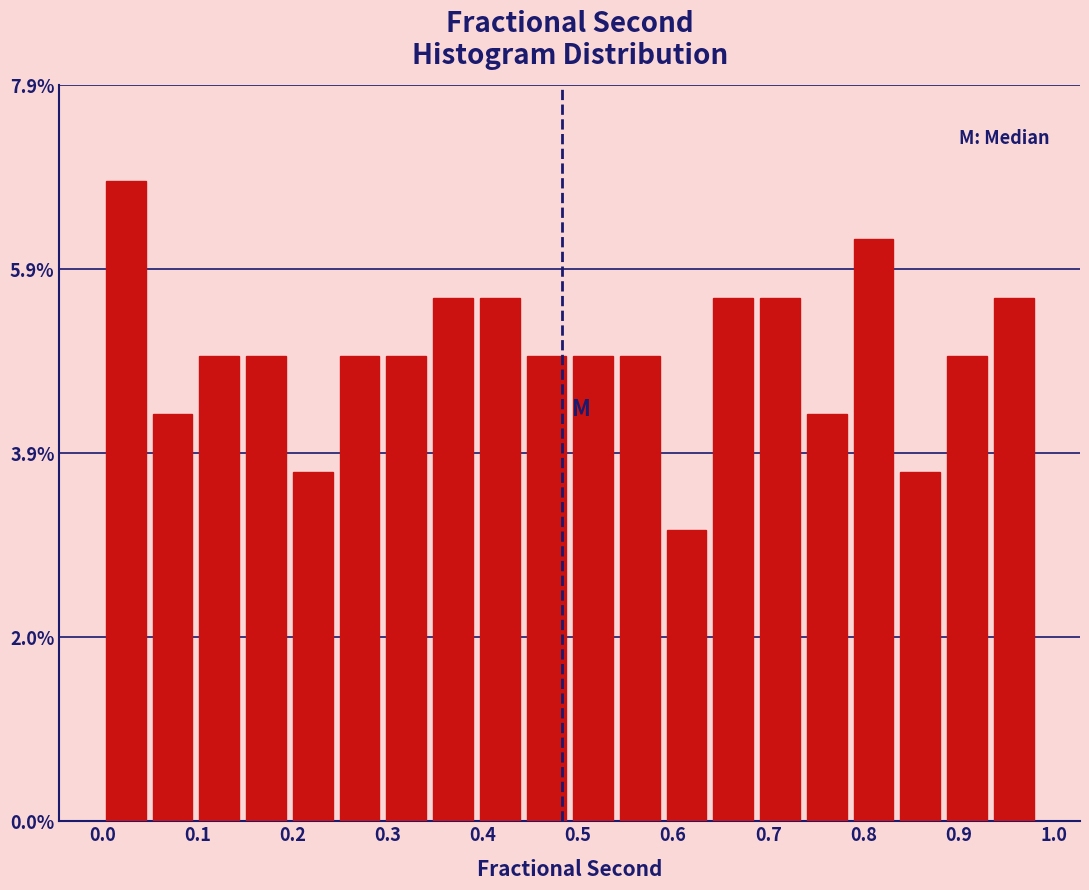

Reading left to right, list every bar in this chart as the range it spans on the x-axis followed by its height. Neither the bar edges nor the heights are printed on the chart, so give them approximately, as read against the axes.

0.00 to 0.05: 6.8
0.05 to 0.10: 4.4
0.10 to 0.15: 5.0
0.15 to 0.20: 5.0
0.20 to 0.25: 3.8
0.25 to 0.29: 5.0
0.29 to 0.34: 5.0
0.34 to 0.39: 5.6
0.39 to 0.44: 5.6
0.44 to 0.49: 5.0
0.49 to 0.54: 5.0
0.54 to 0.59: 5.0
0.59 to 0.64: 3.2
0.64 to 0.69: 5.6
0.69 to 0.74: 5.6
0.74 to 0.79: 4.4
0.79 to 0.84: 6.2
0.84 to 0.88: 3.8
0.88 to 0.93: 5.0
0.93 to 0.98: 5.6